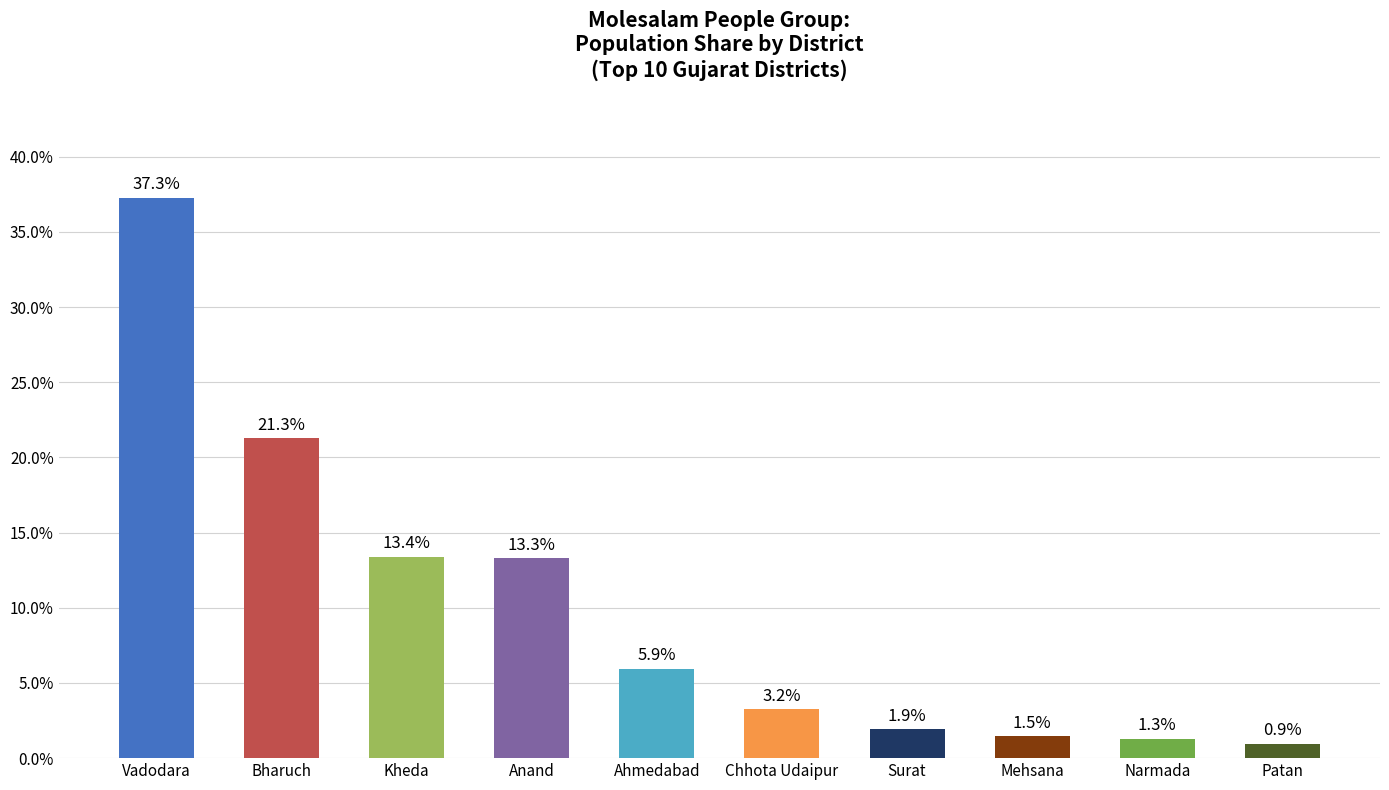

What is the greatest value displayed?

37.3